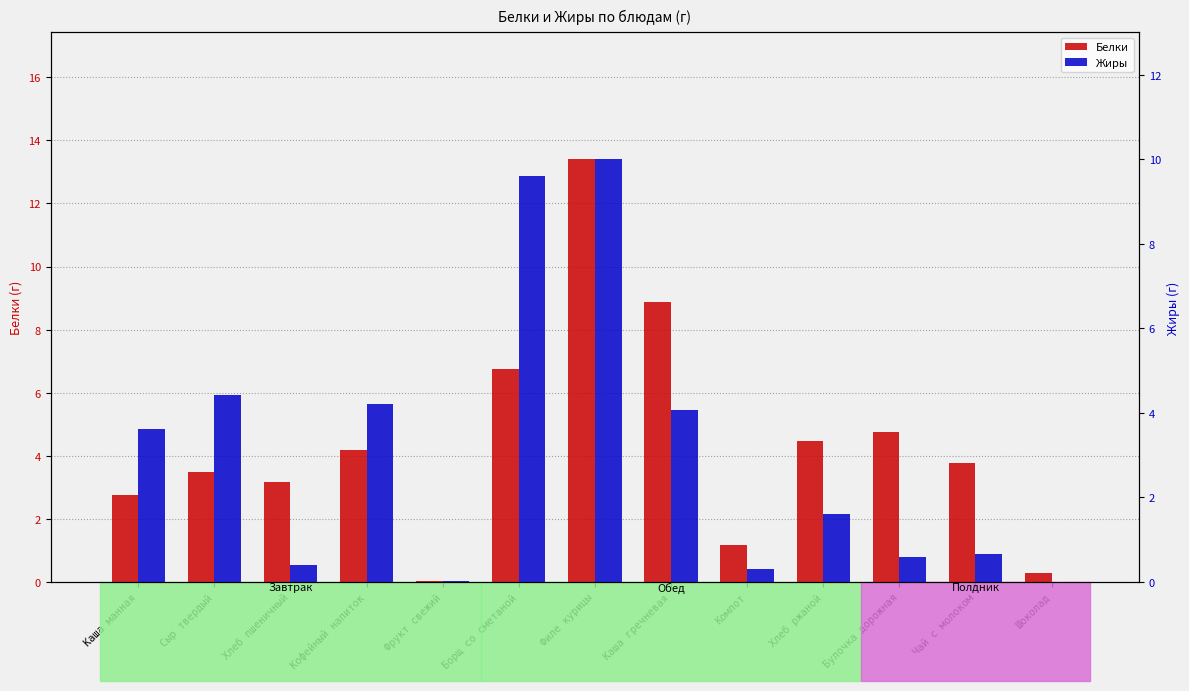

Rank the series by their average value, from lowest to highest.

Жиры, Белки